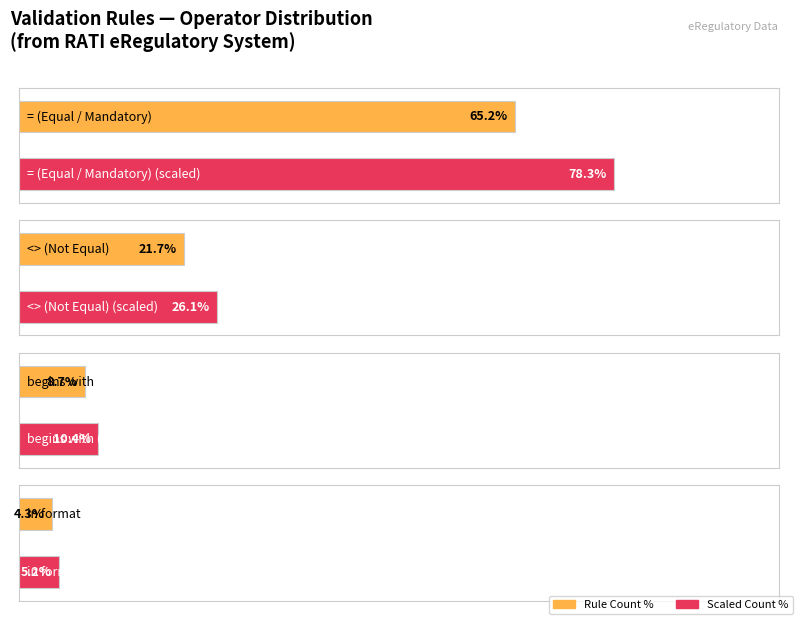

Is it true that the value at begins with is 4?

False